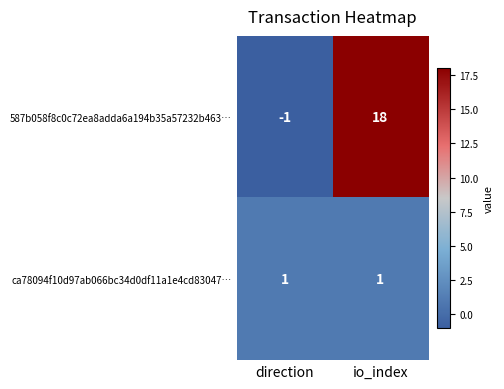

Between direction and io_index, which series saw the biggest shift?

587b058f8c0c72ea8adda6a194b35a57232b463…